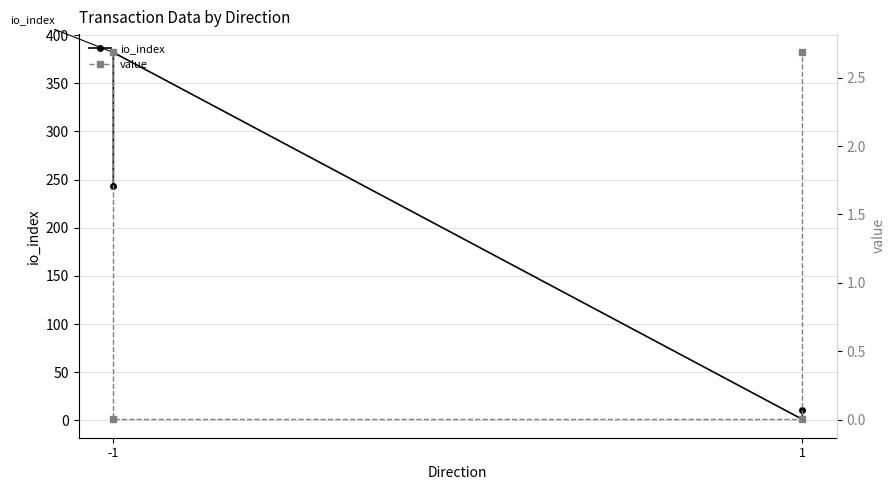

What is the difference between the second highest and minimum values in the value series?

2.7